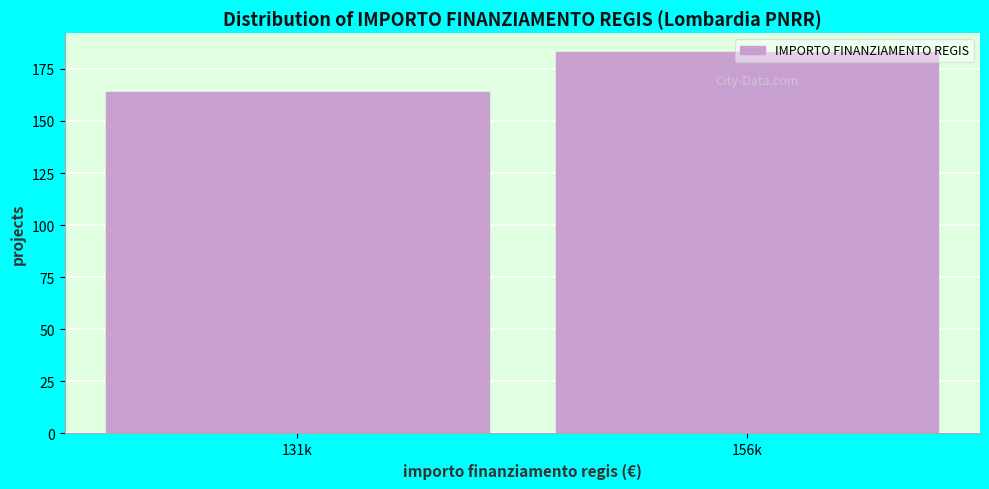

List the labels in order of value, smallest first.

131k, 156k